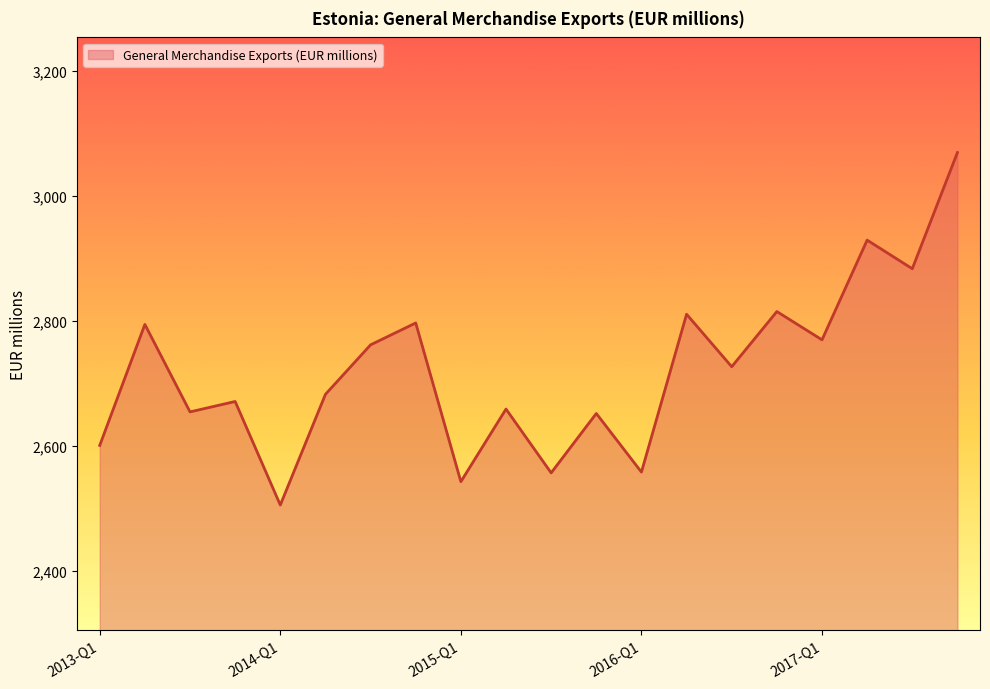

What is the greatest value displayed?

3069.2